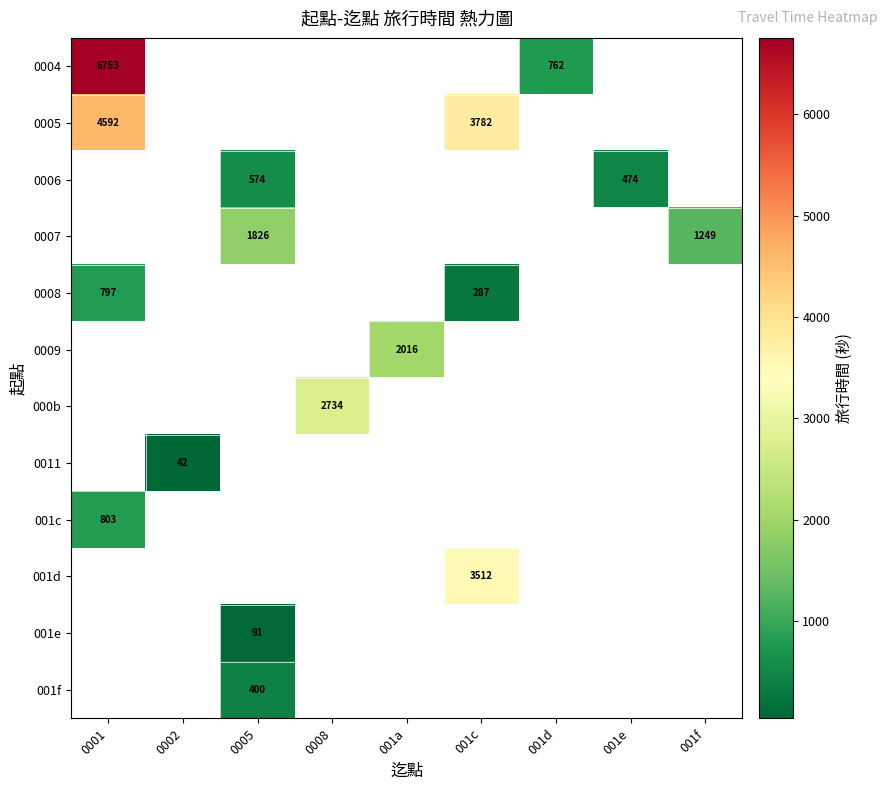

True or false: 0004 has a value of 9054 at 0001.

False